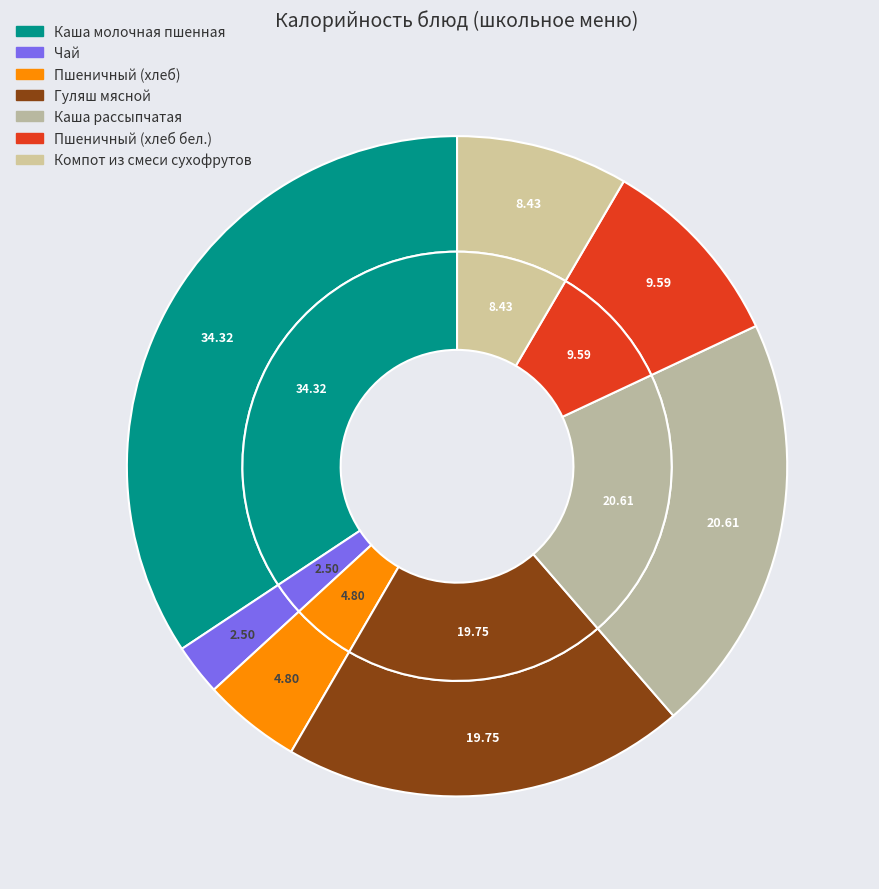

Is there any slice that represents more than half of the pie?

No